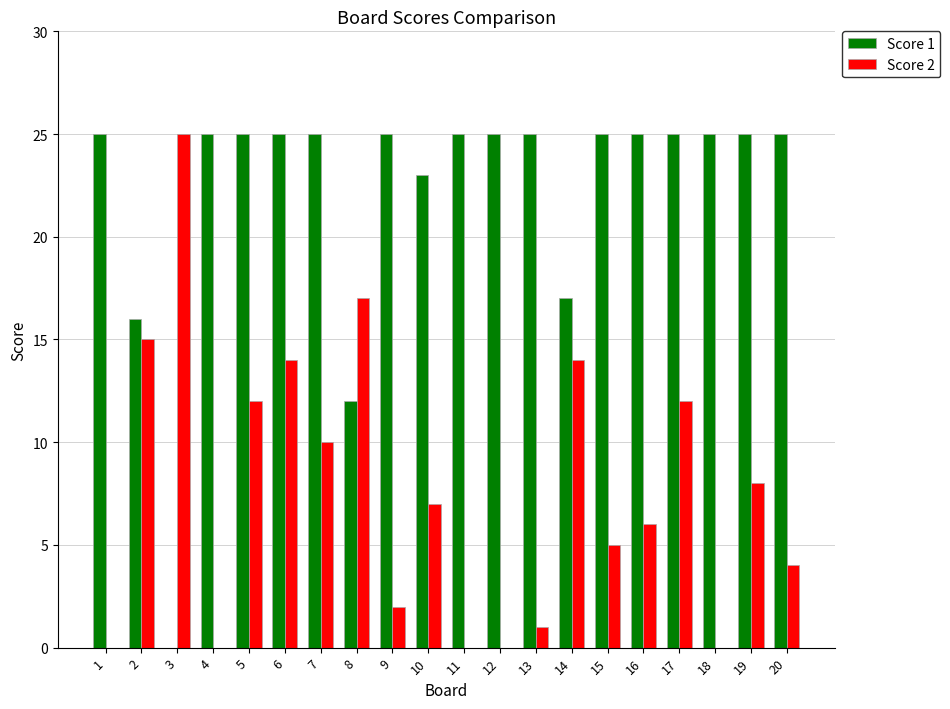

How many groups of bars are there?

20